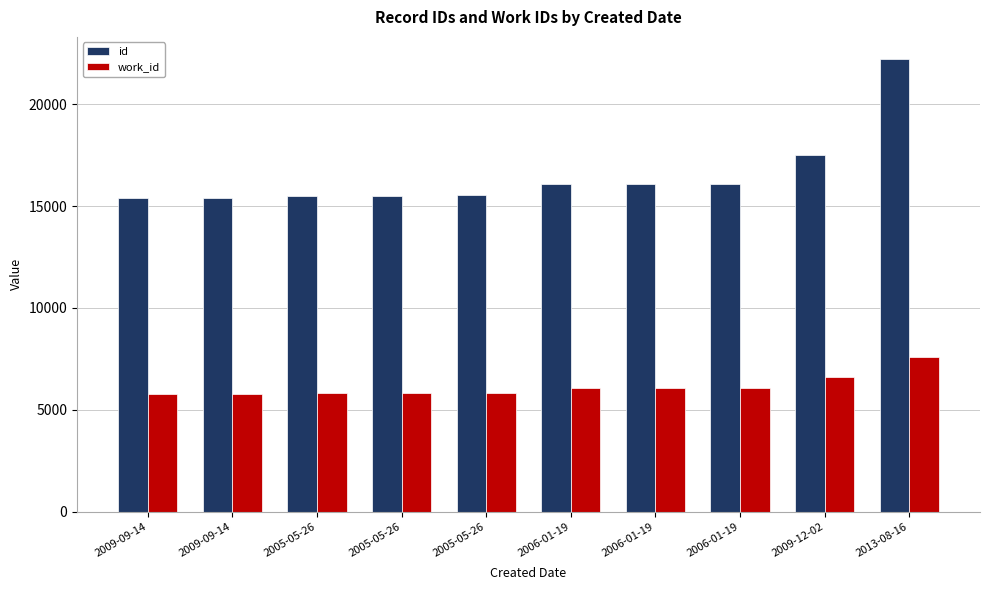

What are all the series names shown in the legend?

id, work_id